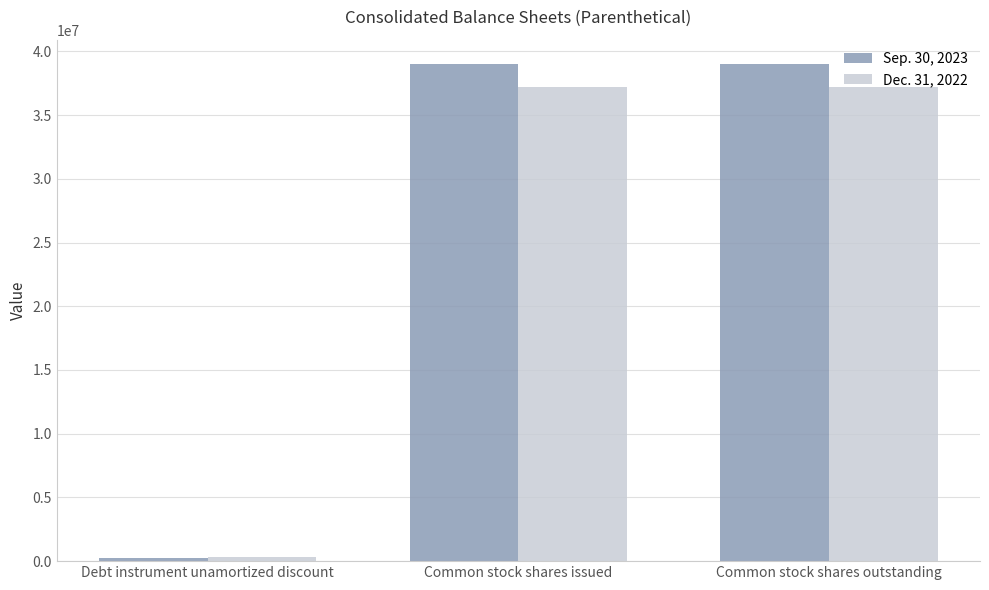

Which series has the widest spread of values?

Sep. 30, 2023